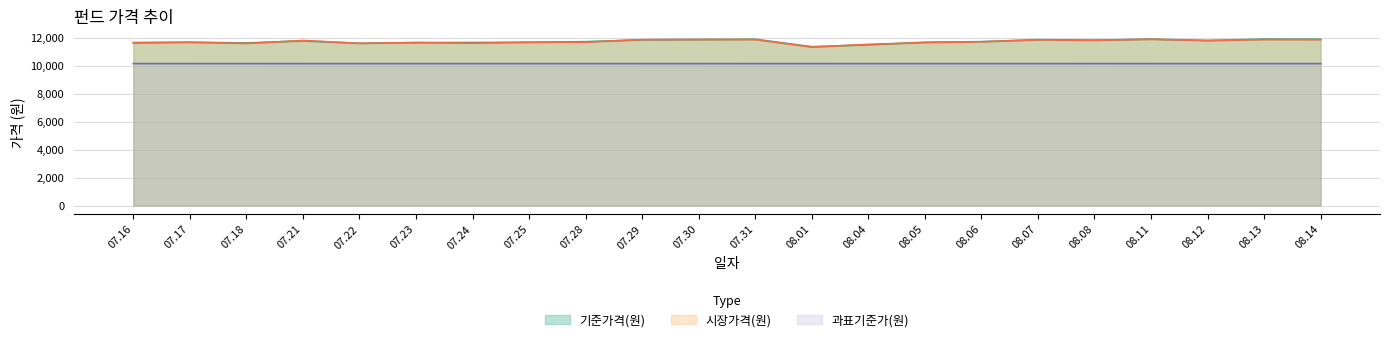

Is the value of 기준가격(원) at 08.12 greater than the value of 과표기준가(원) at 08.13?

Yes